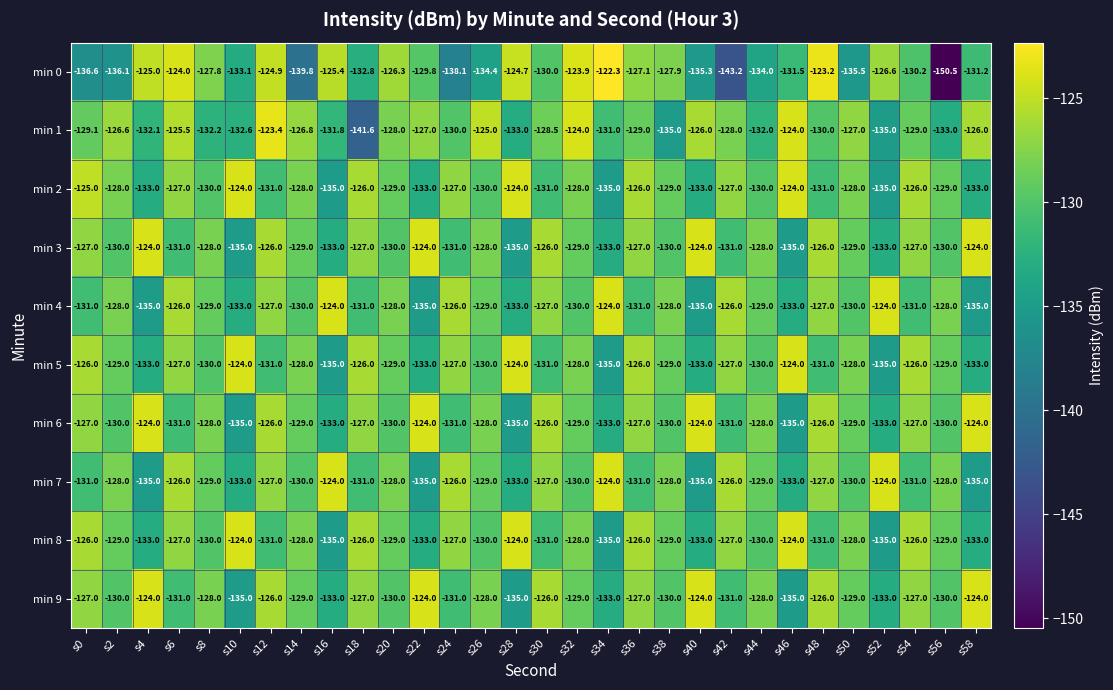

What is the smallest value displayed?

-150.5